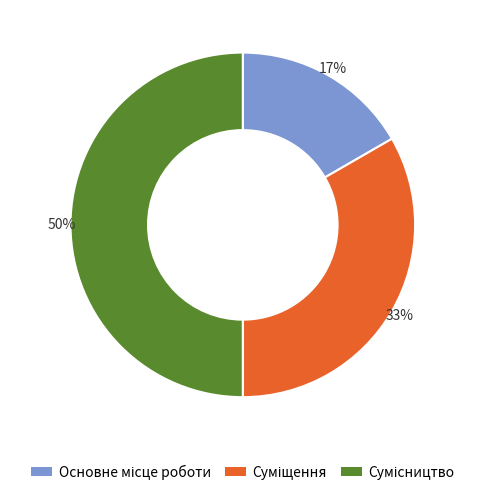

To the nearest percent, what is the average slice percentage?

33%